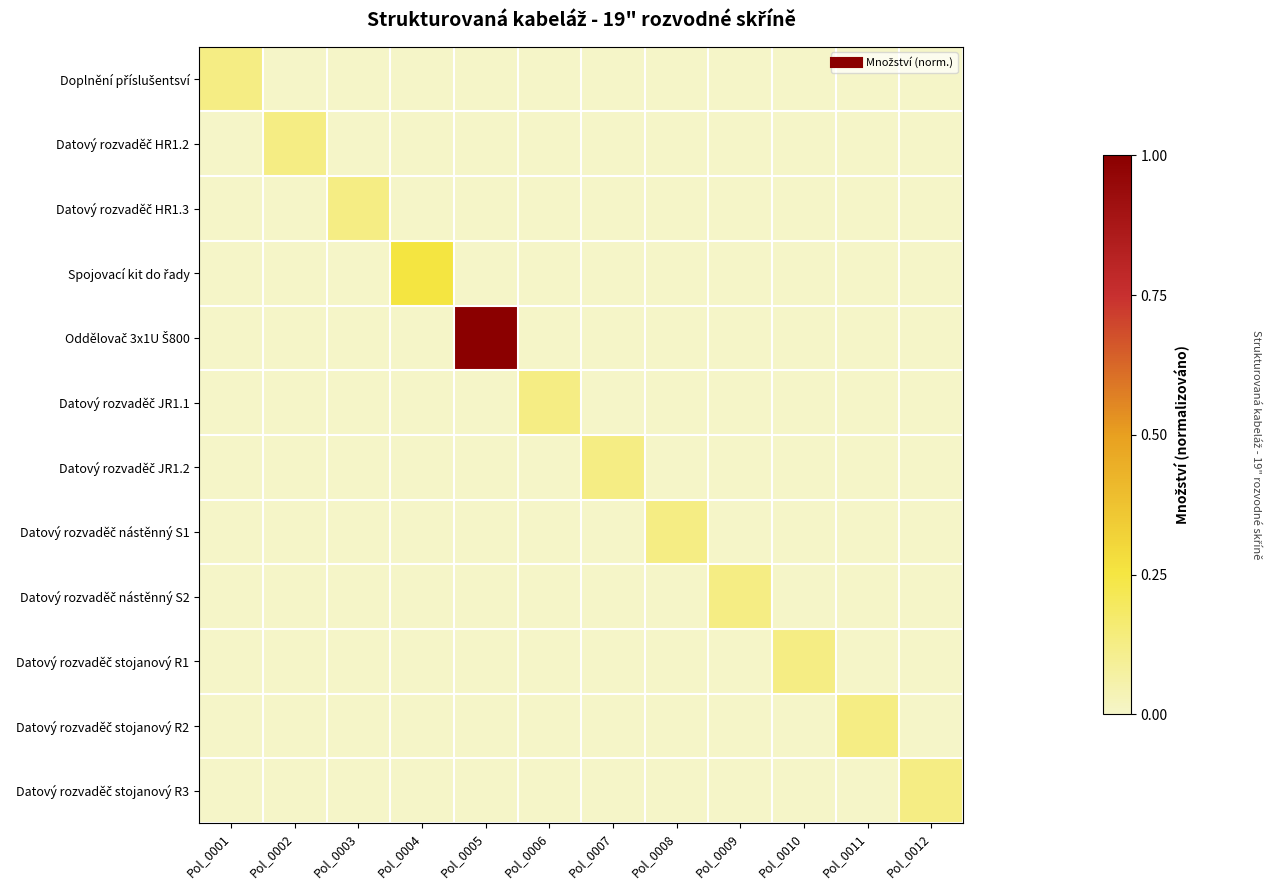

What is the total value across all series at Pol_0002?

0.1